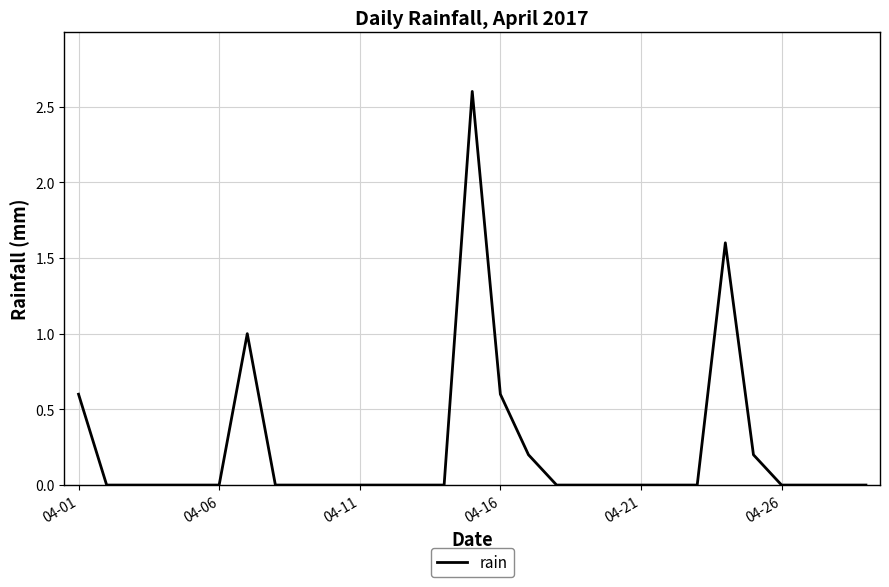

True or false: the data has more than 2 interior local peaks.

True